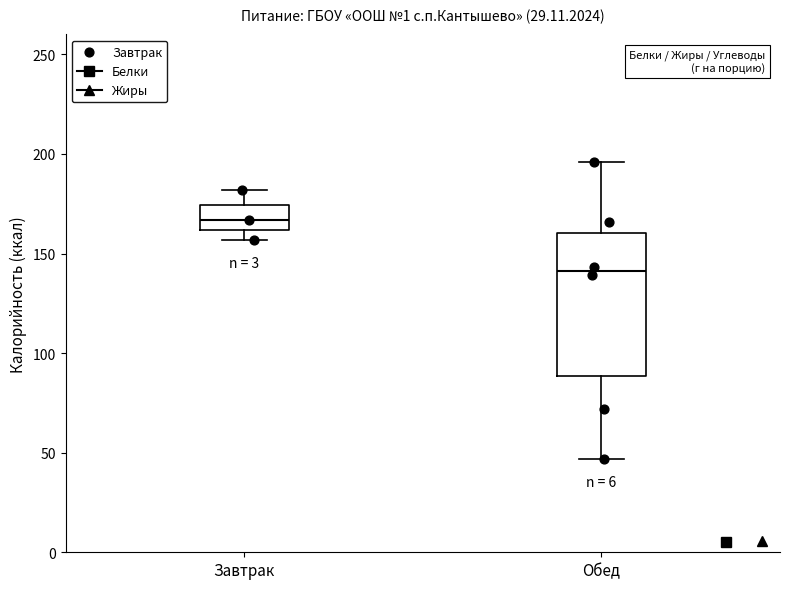

Which box's median line is the highest?

Завтрак